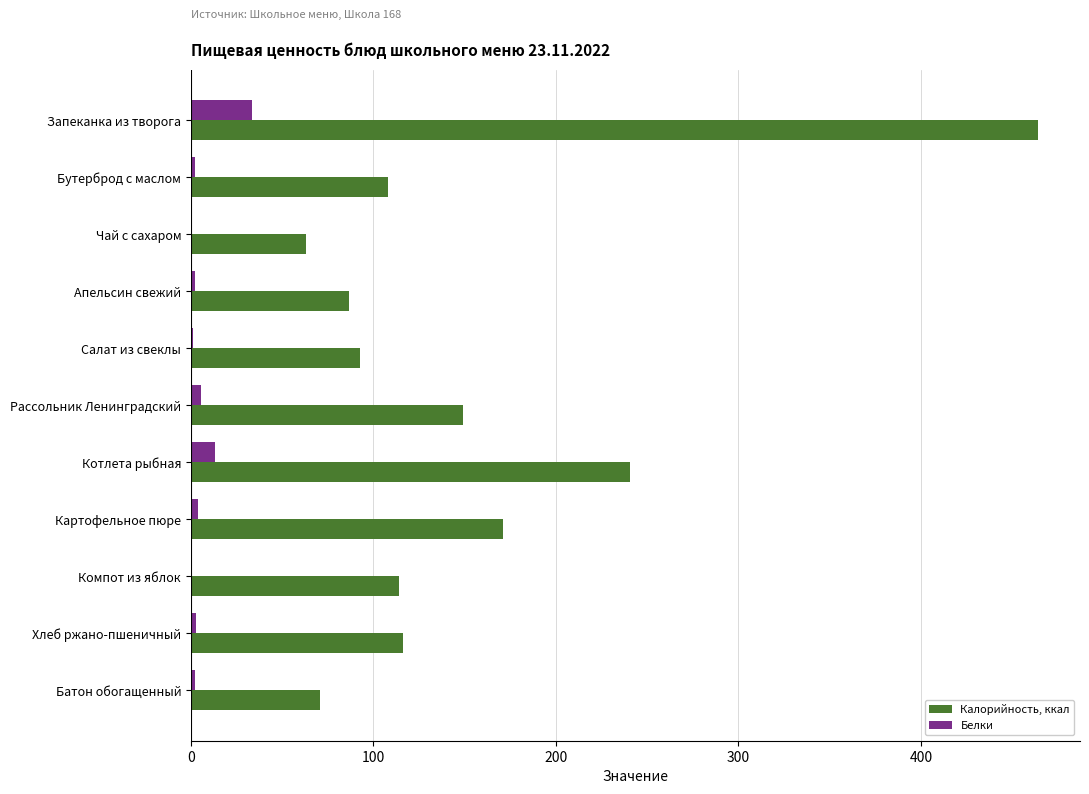

What is the sum of all Калорийность, ккал values?

1675.4